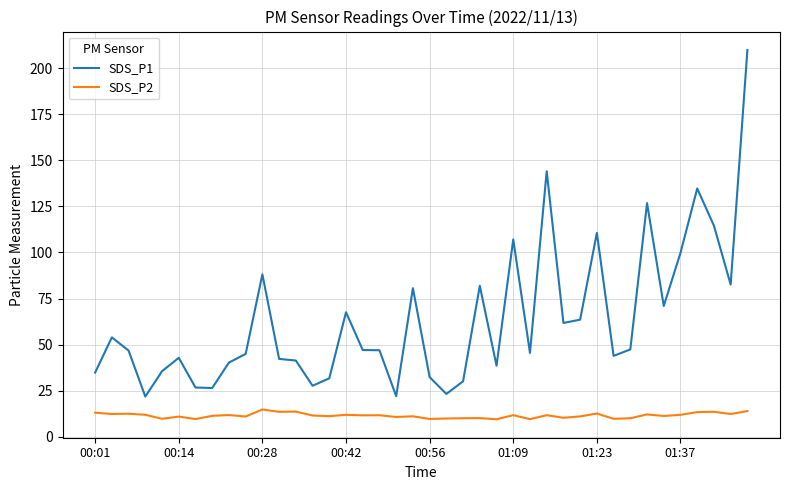

True or false: SDS_P1 and SDS_P2 intersect in this chart.

False